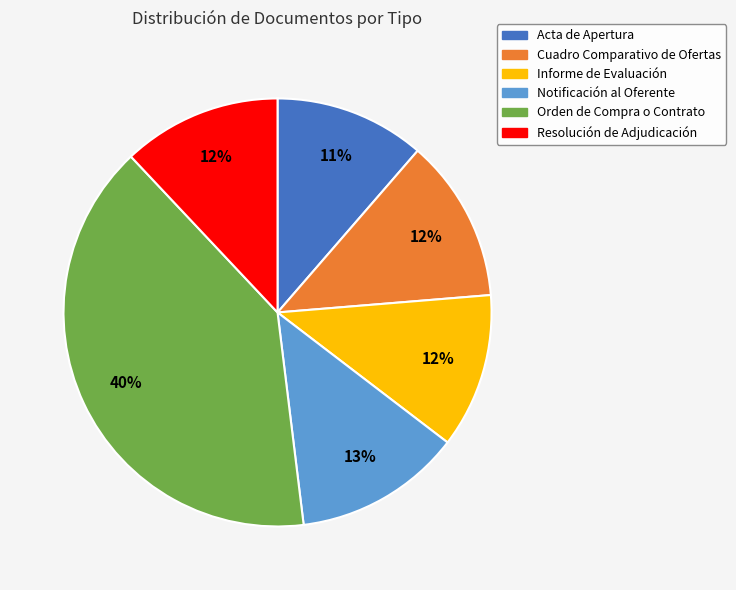

What is the largest slice in the pie chart?

Orden de Compra o Contrato